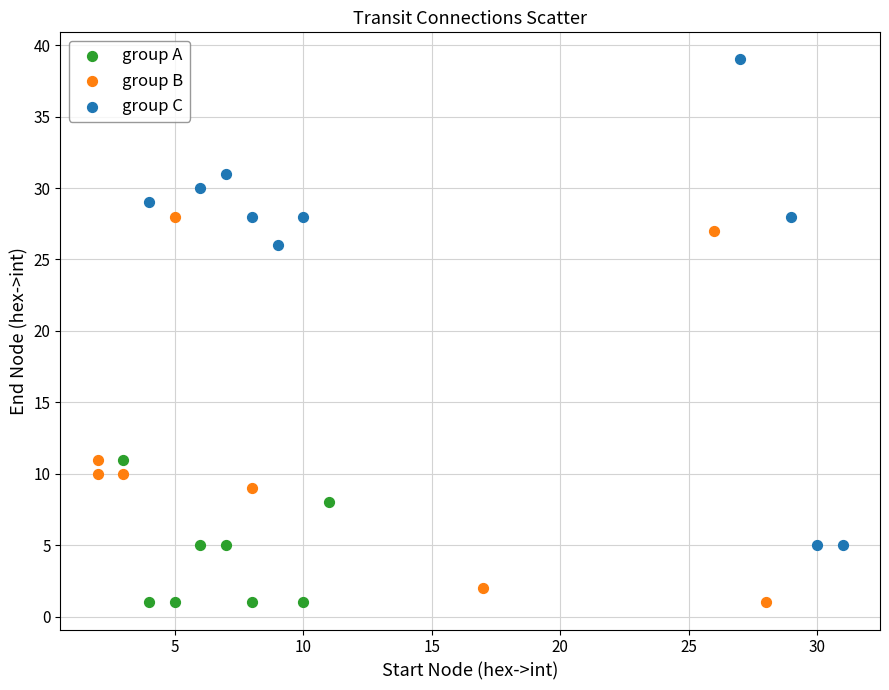

Which series reaches the maximum Y coordinate?

group C